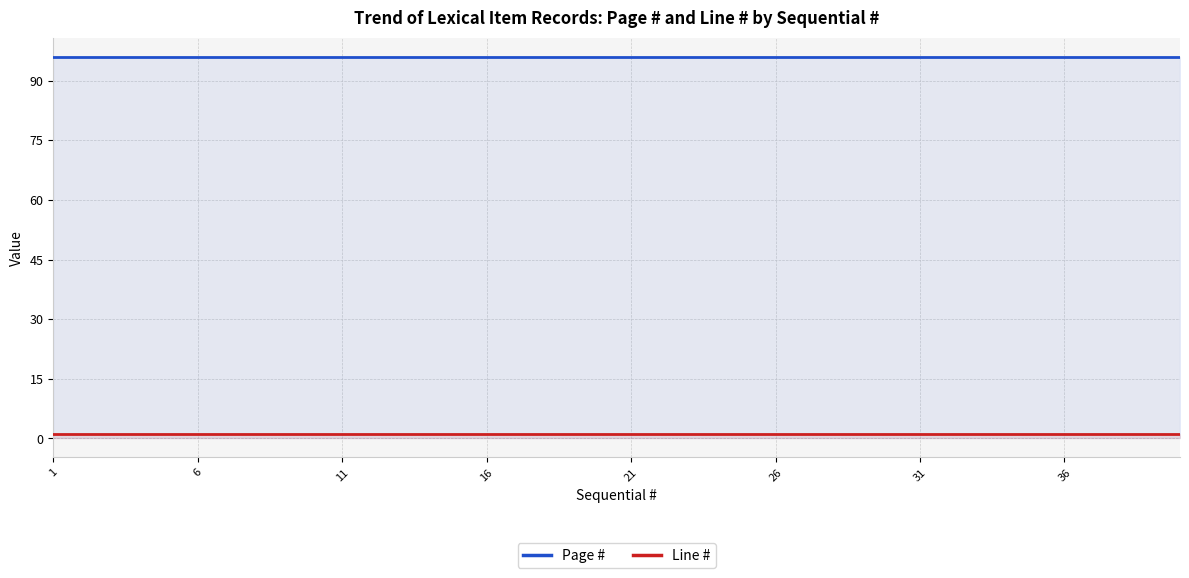

What is the lowest value of the Page # series?

96